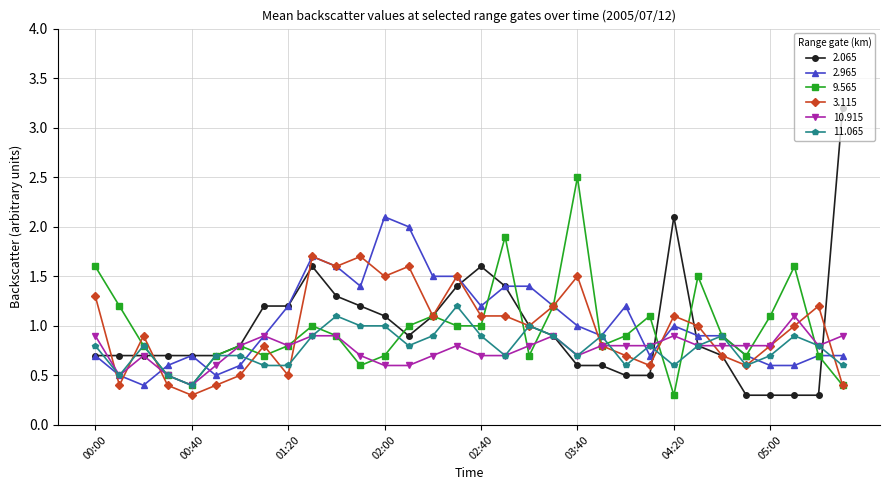

Which series has the widest spread of values?

2.065